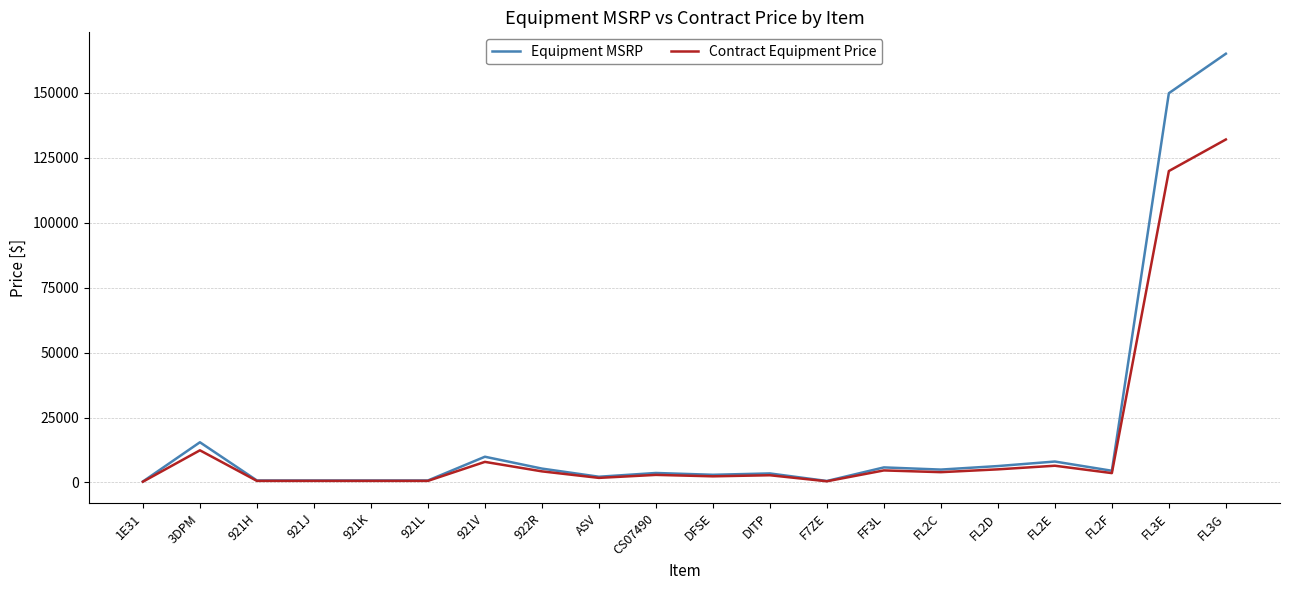

What is the total value across all series at 3DPM?

27871.0